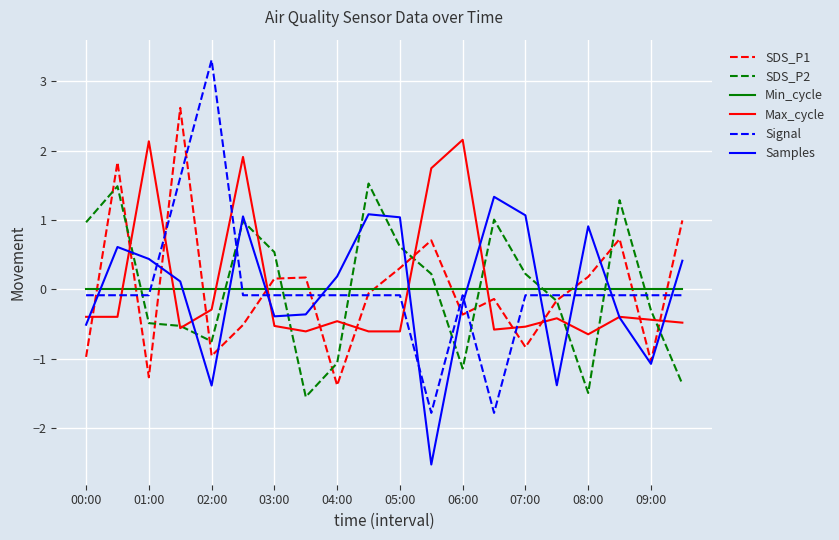

After their last crossing, which series has the higher values: SDS_P2 or Samples?

Samples